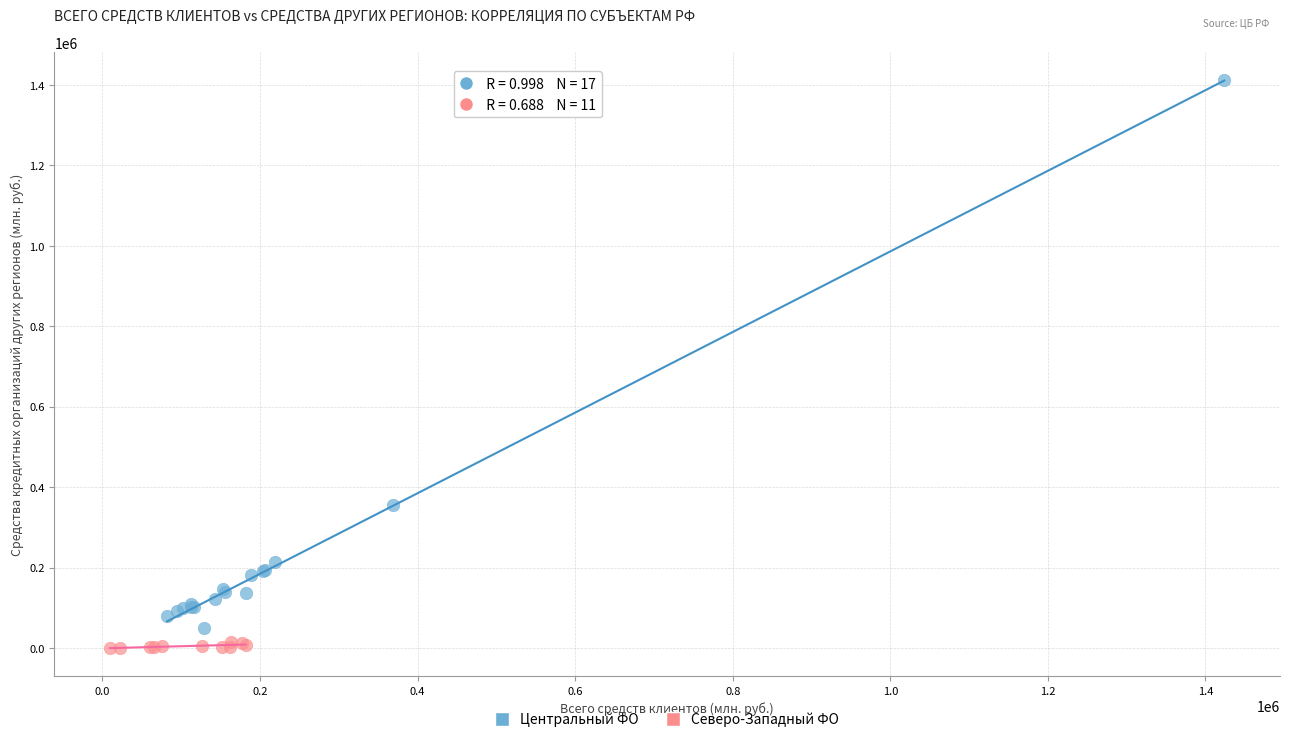

Which series reaches the maximum Y coordinate?

Центральный ФО